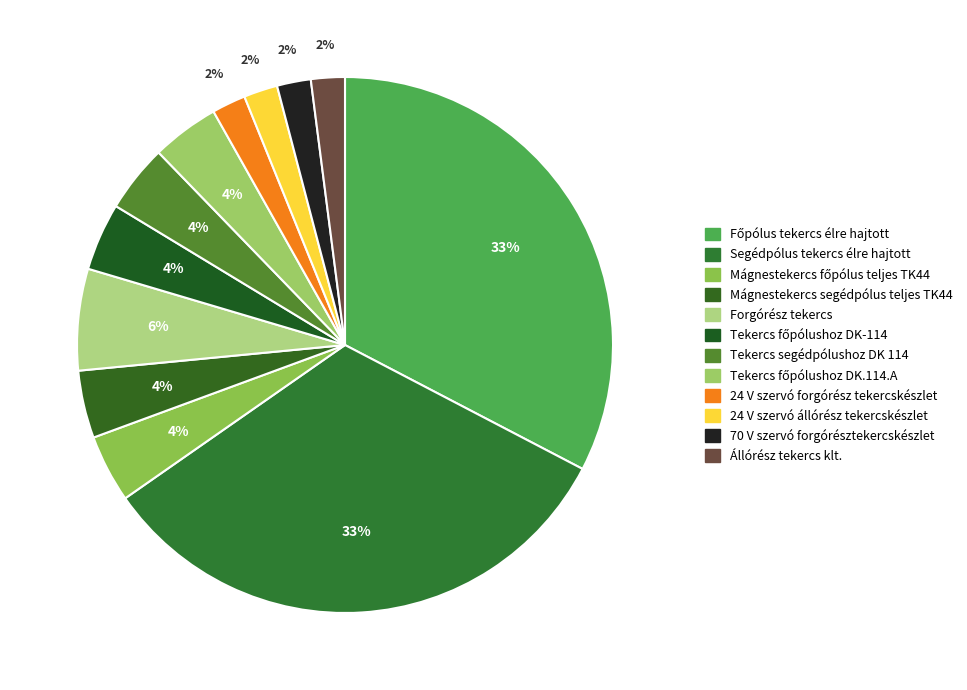

Count the number of slices in the pie.

12